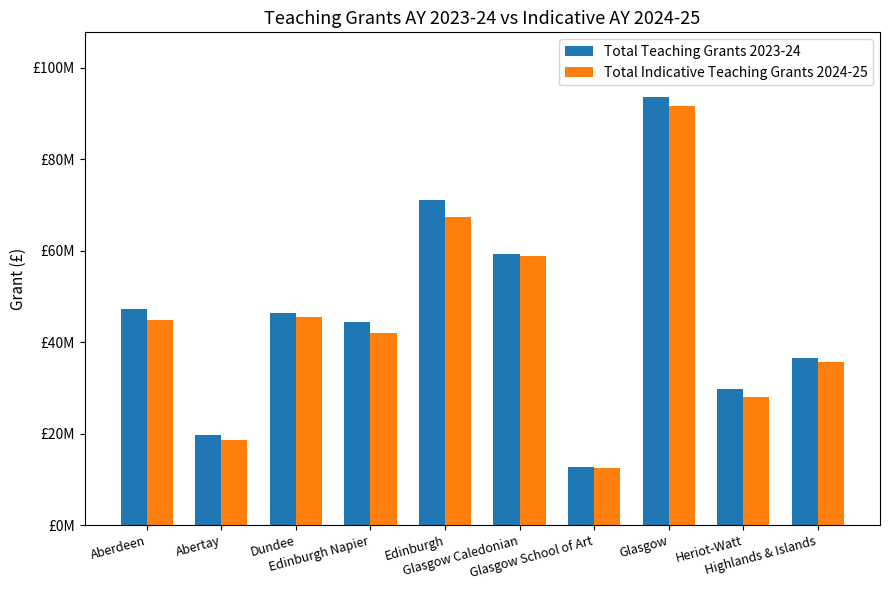

What is the total value across all series at Aberdeen?

92071835